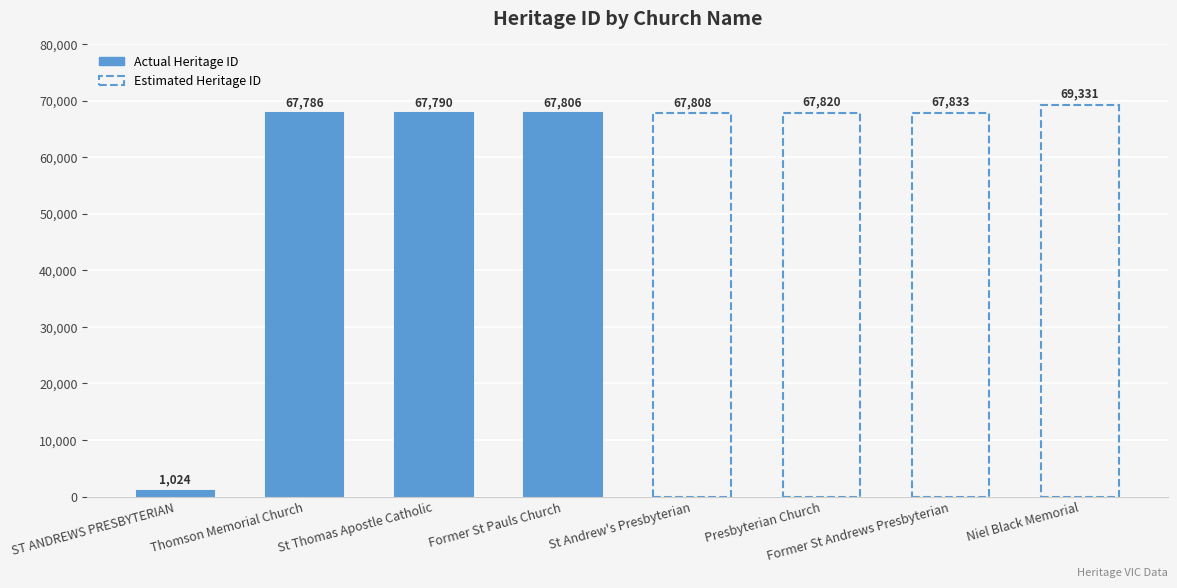

What is the maximum value for Actual Heritage ID?

67806